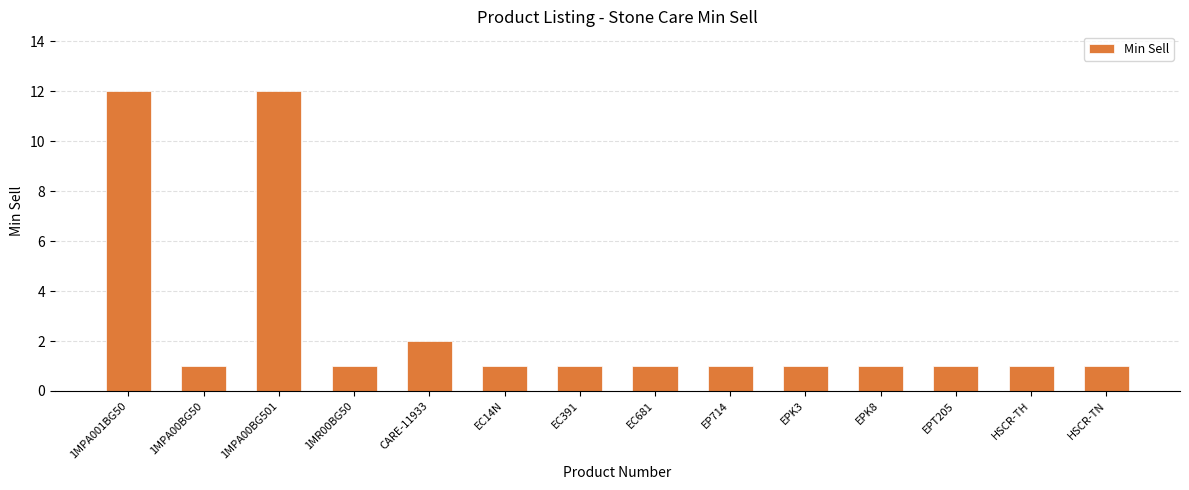

What is the value of the 10th bar from the left?

1